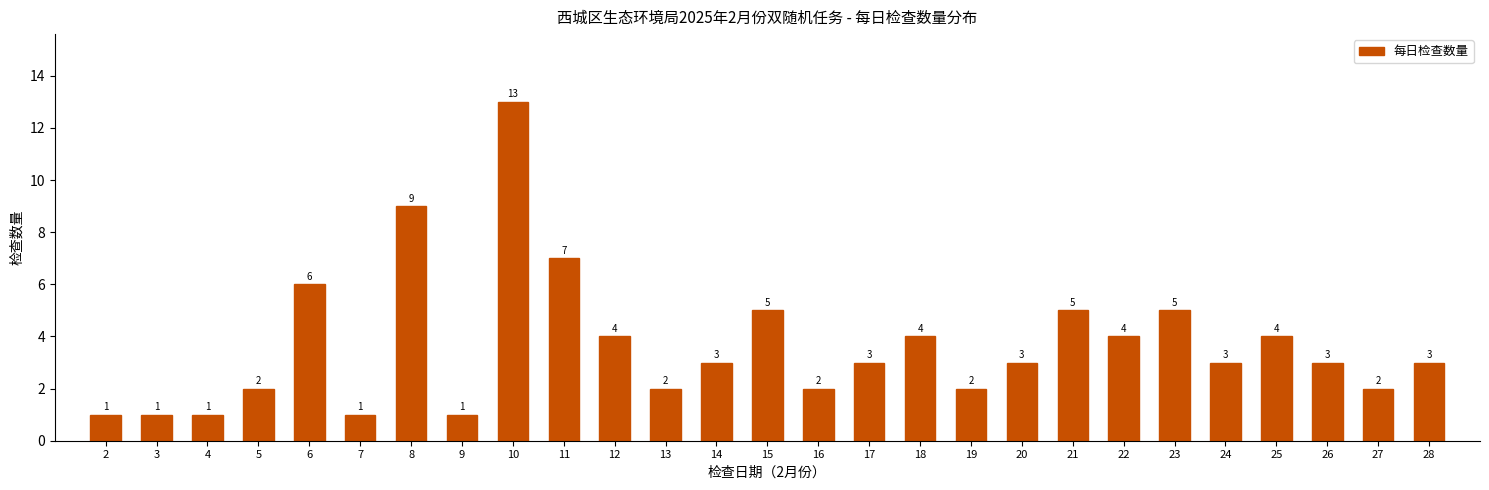

Reading right to left, transcribe all the data shown in this chart.

3	2	3	4	3	5	4	5	3	2	4	3	2	5	3	2	4	7	13	1	9	1	6	2	1	1	1